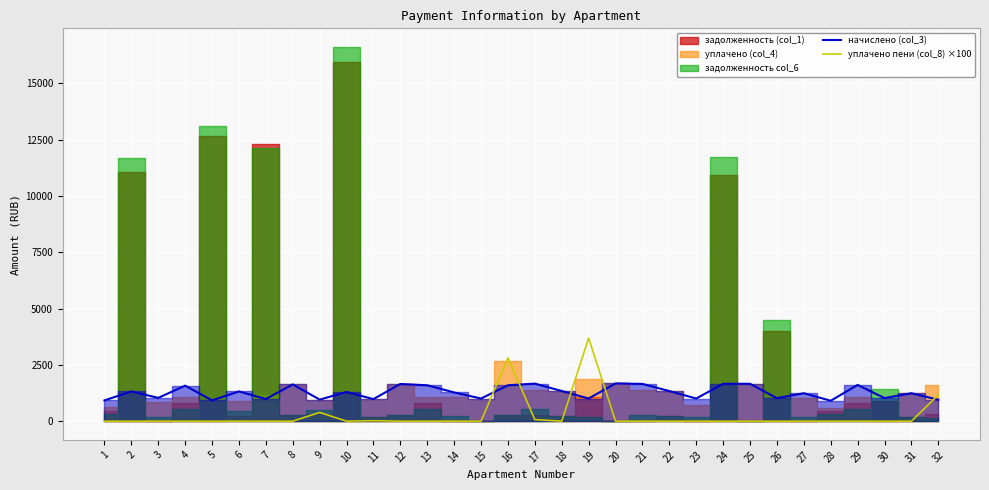

What is the average value of the начислено (col_3) series?

1282.7